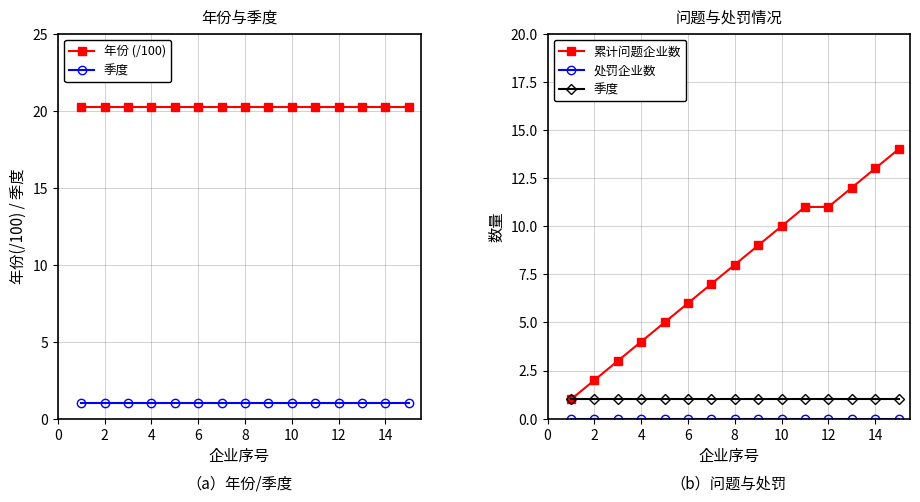

Read the 累计问题企业数 value at 11.

11.0